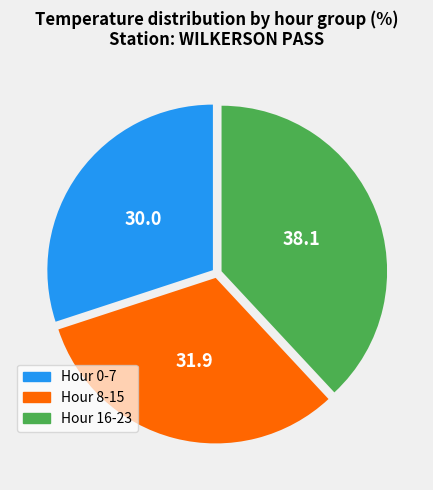

Is there any slice that represents more than half of the pie?

No